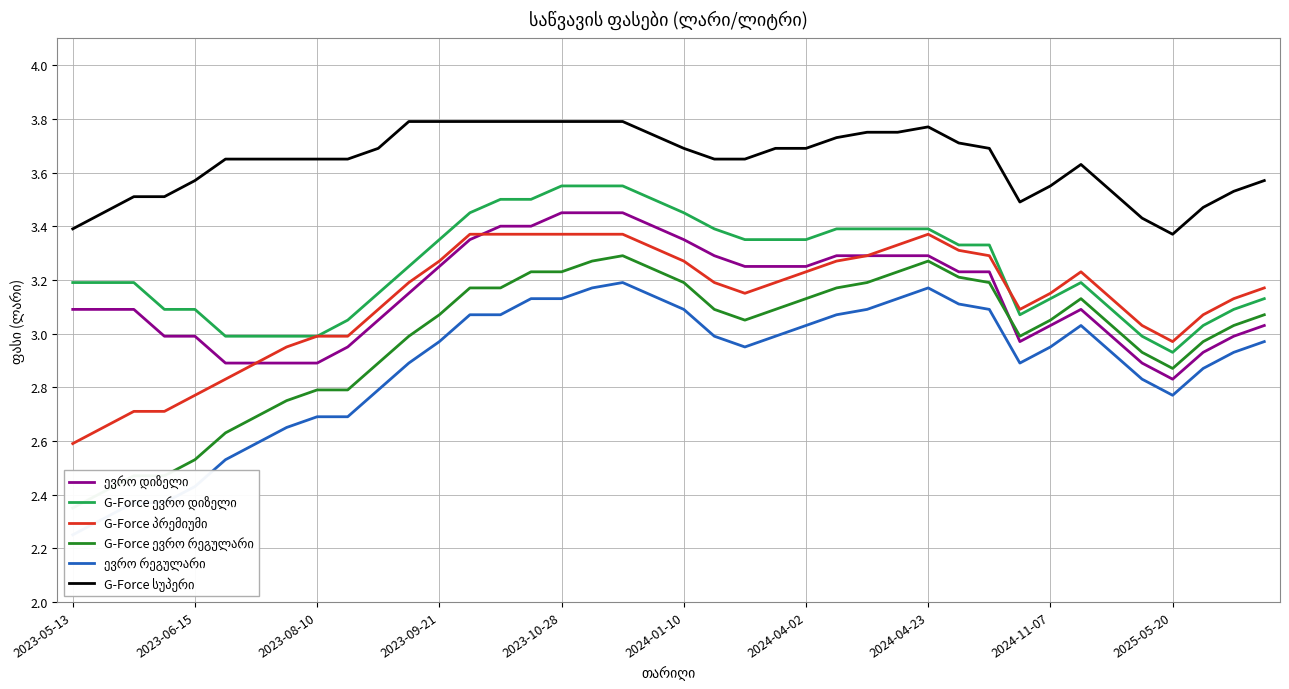

What is the sum of all ევრო რეგულარი values?

115.3